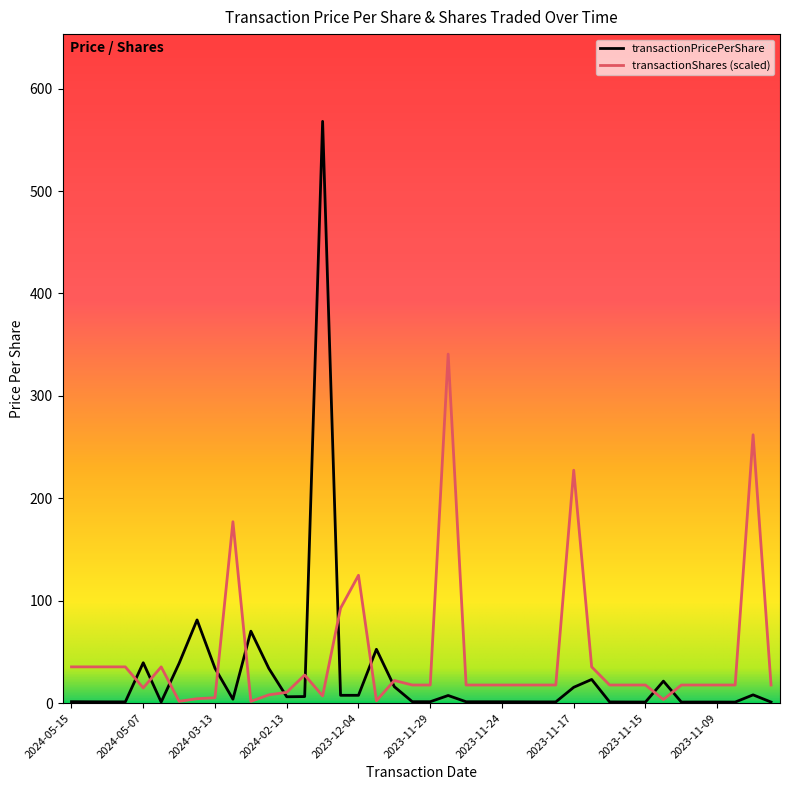

What is the greatest value displayed?

568.0